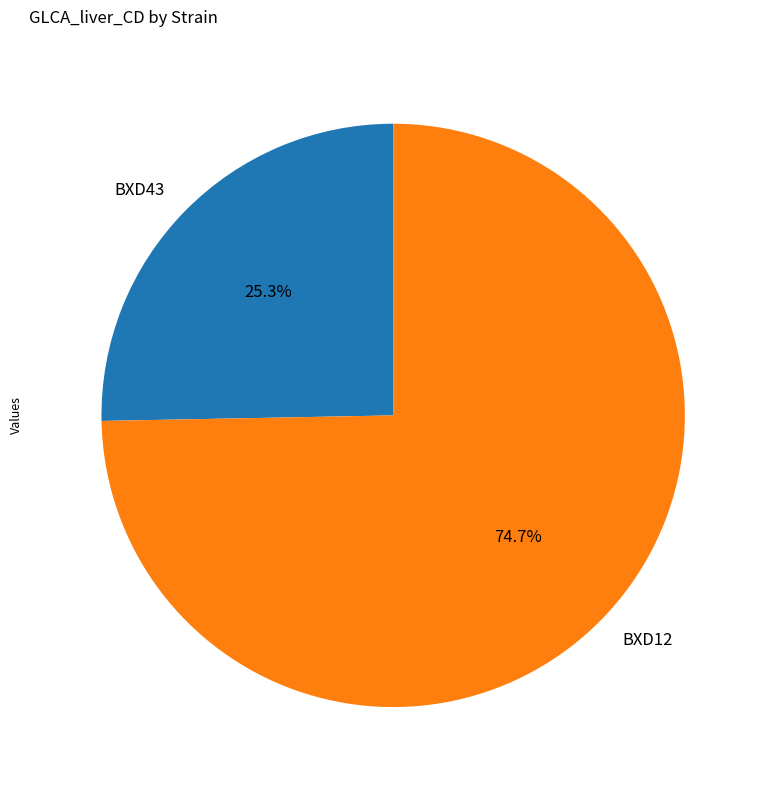

Between BXD12 and BXD43, which is larger?

BXD12